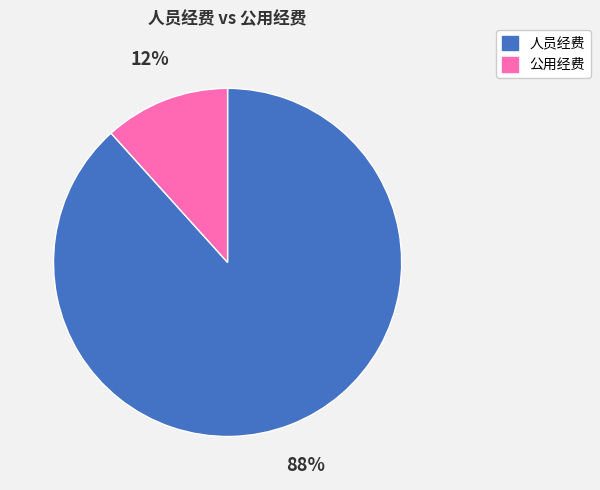

Do 公用经费 and 人员经费 together represent more than half of the pie?

Yes